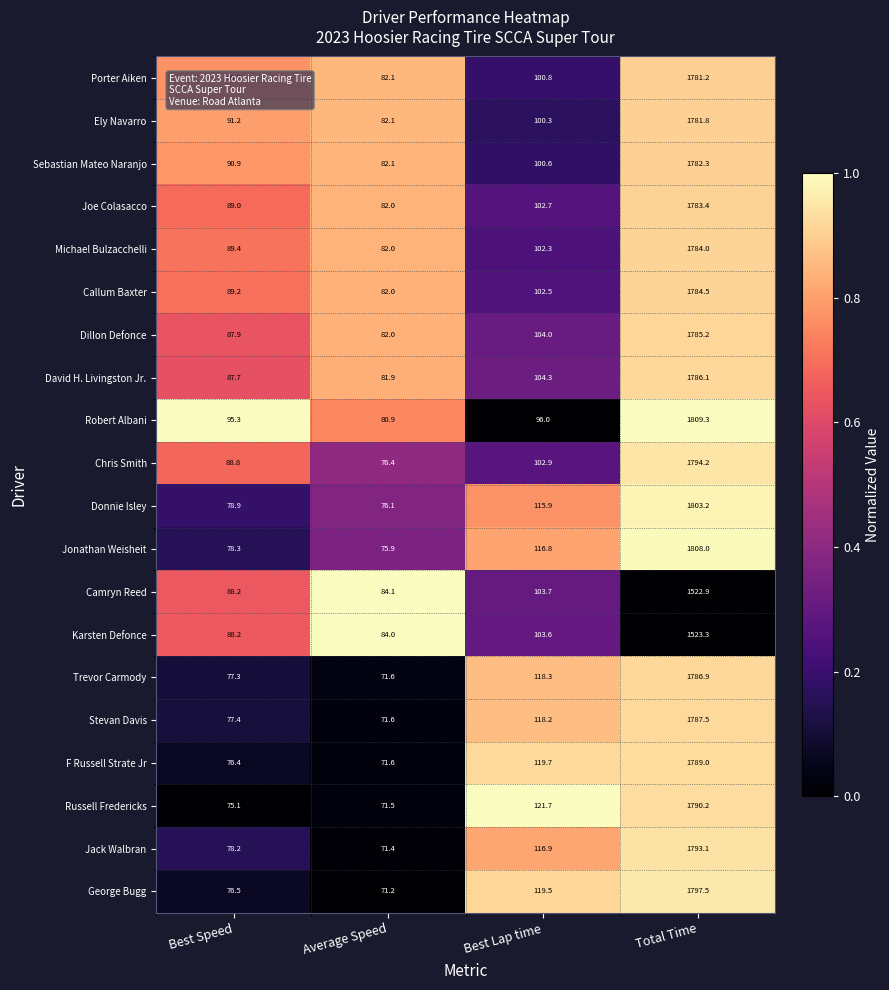

Between Best Speed and Total Time, which series saw the biggest shift?

Jonathan Weisheit